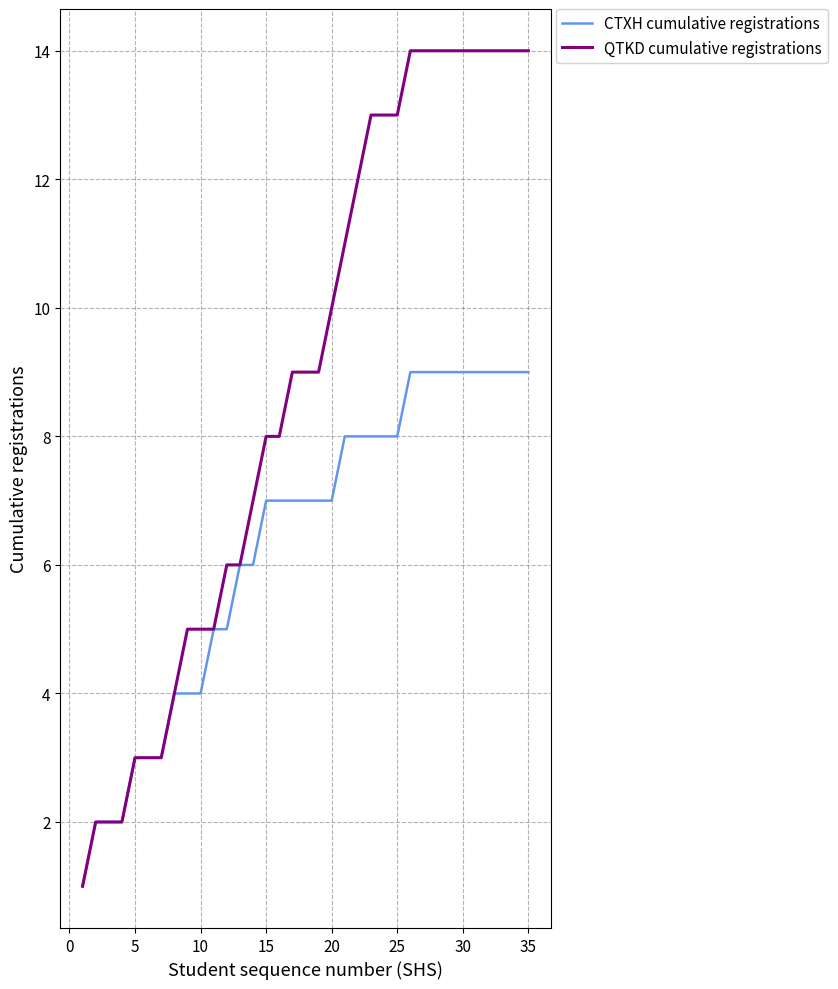

What is the difference between the second highest and minimum values in the QTKD cumulative registrations series?

13